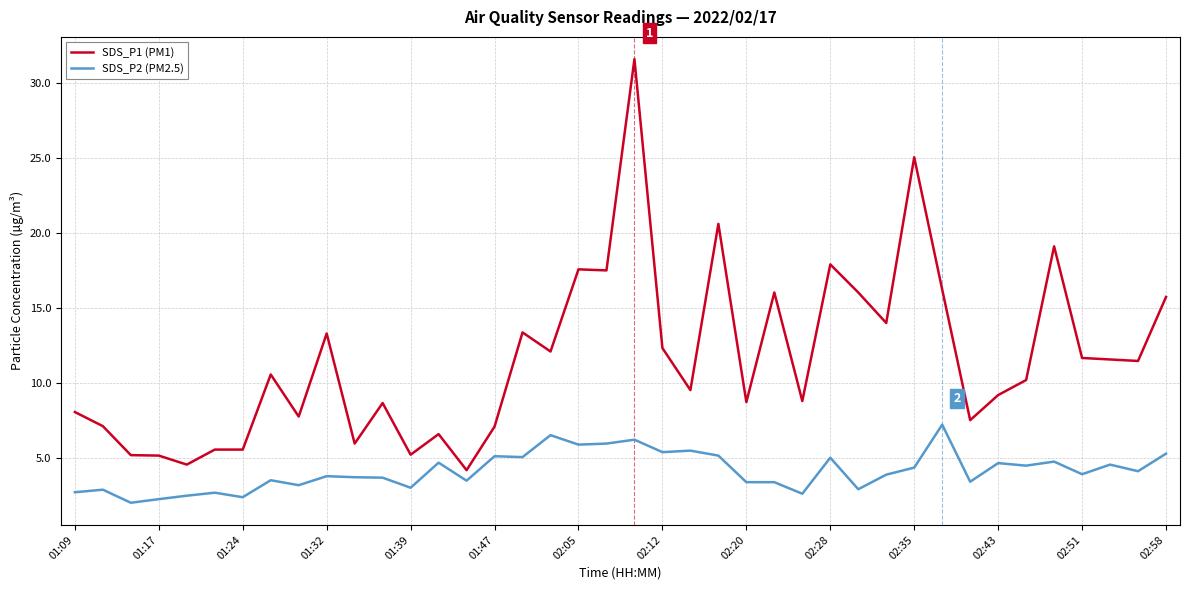

Rank the series by their average value, from highest to lowest.

SDS_P1 (PM1), SDS_P2 (PM2.5)